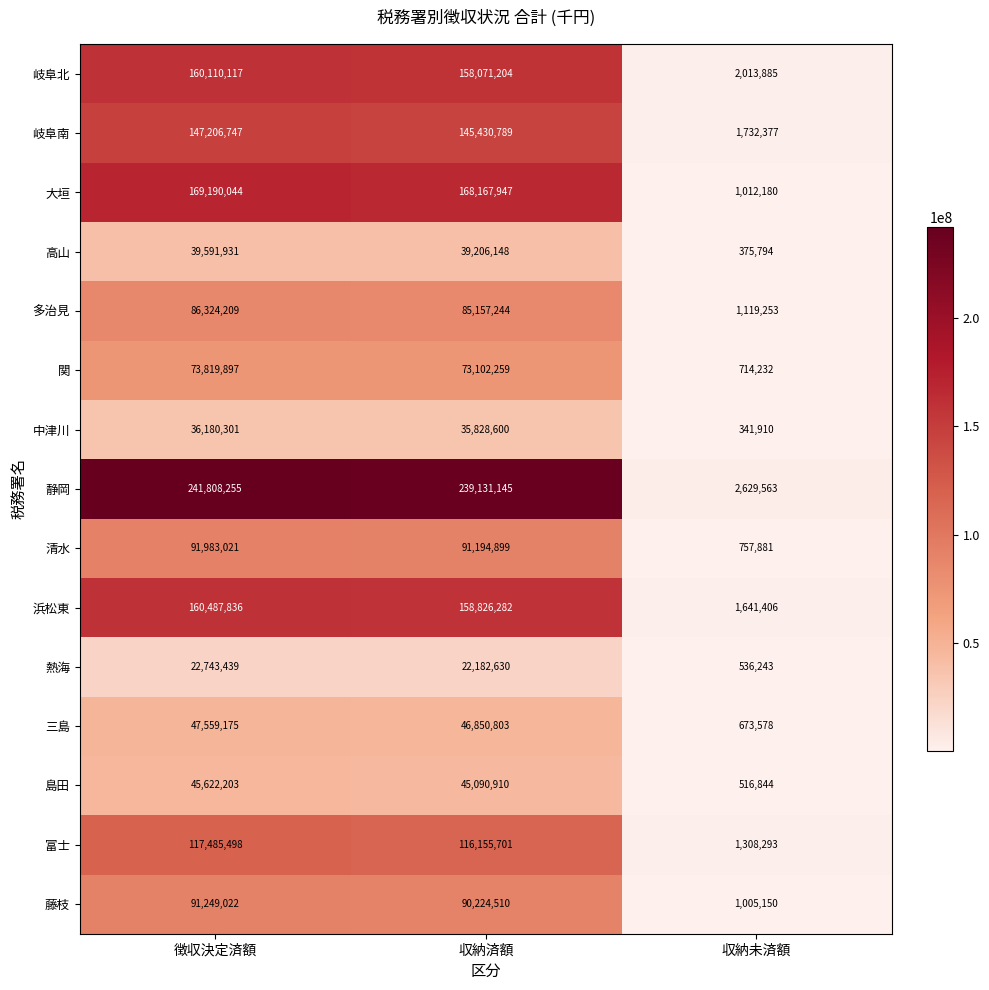

What is the minimum value shown in the chart?

341910